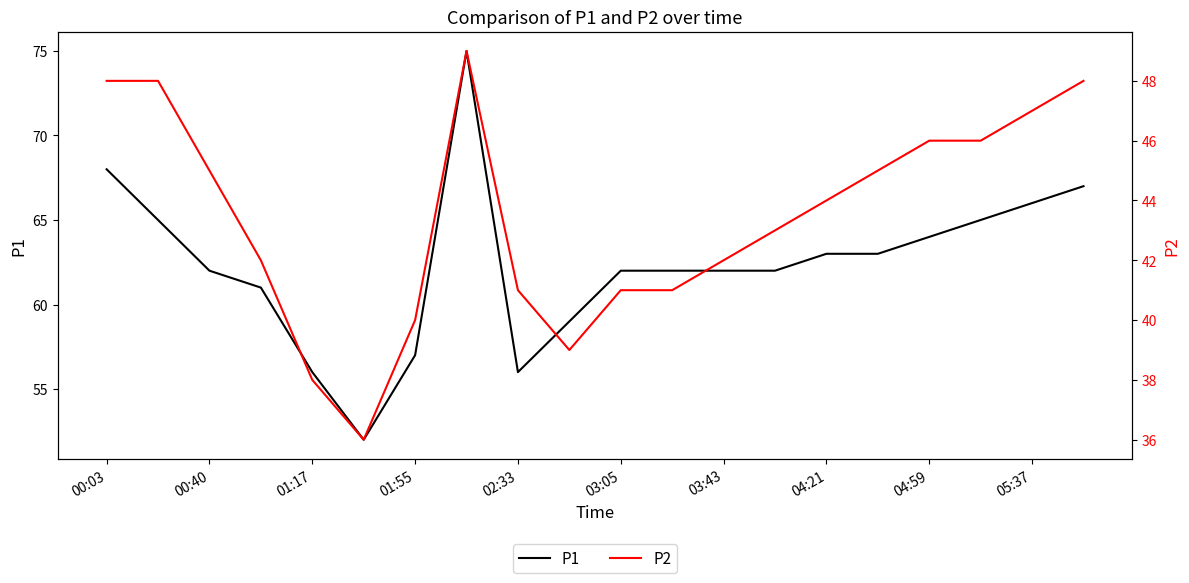

How many data points in P1 are above 62?

9